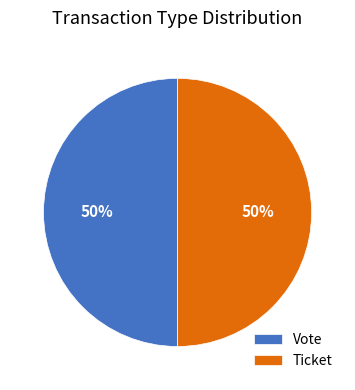

To the nearest percent, what is the difference between the Ticket and Vote slice percentages?

0%